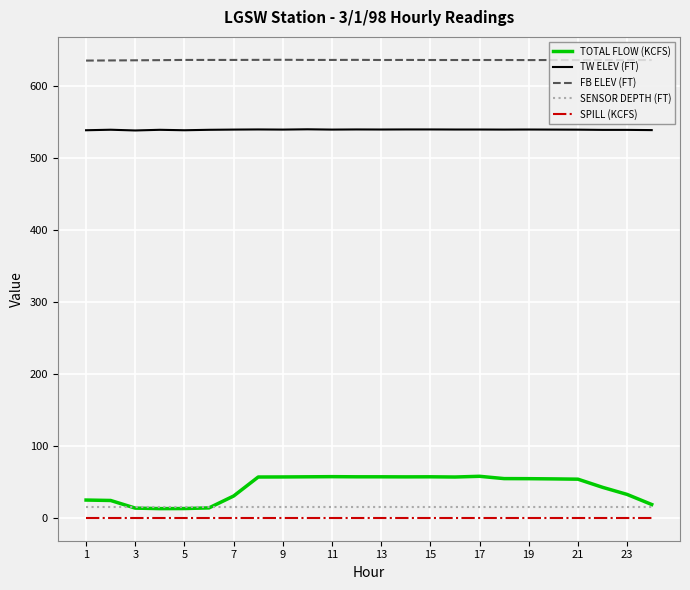

Which series has the widest spread of values?

TOTAL FLOW (KCFS)